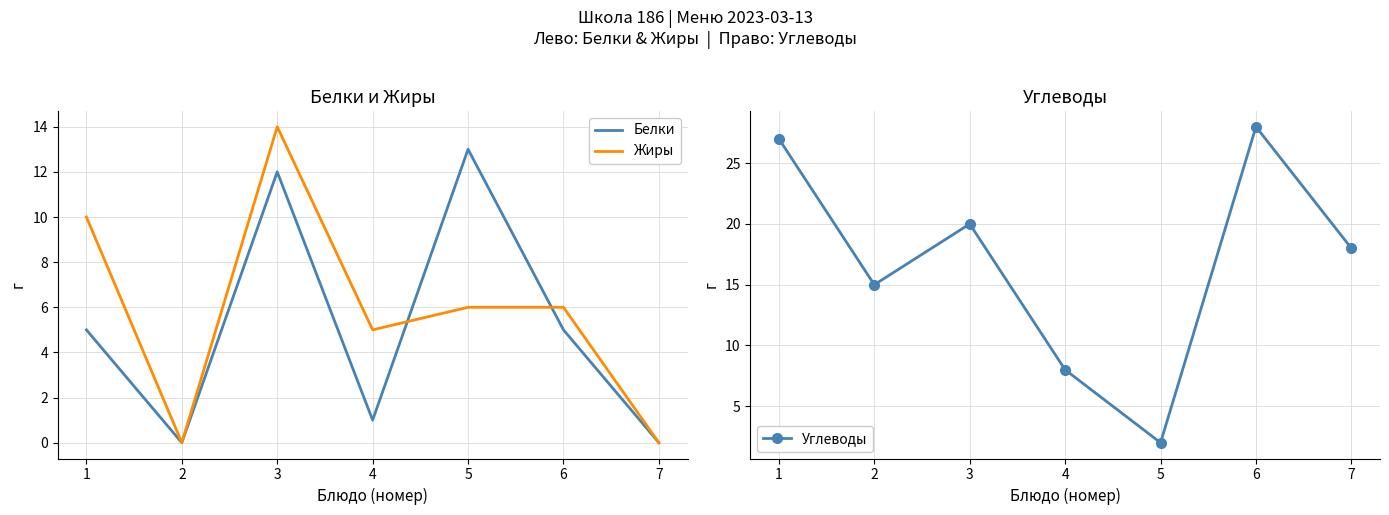

At 5, list the series in order from smallest to largest.

Углеводы, Жиры, Белки